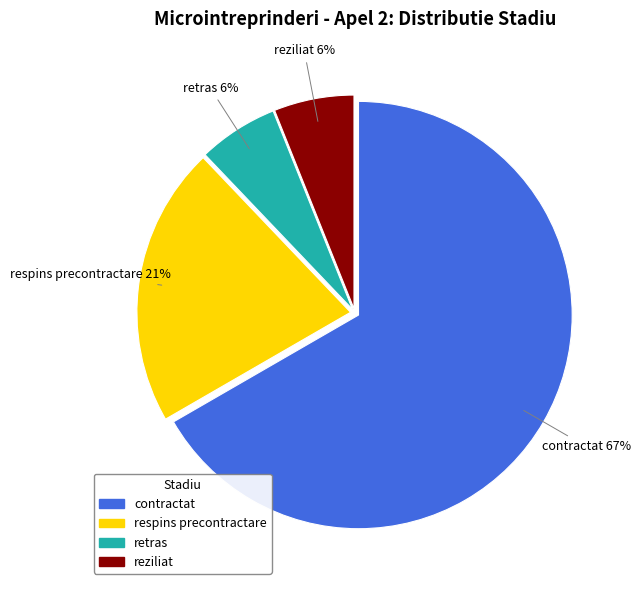

Approximately how many times larger is the value at respins precontractare compared to reziliat?

3.5